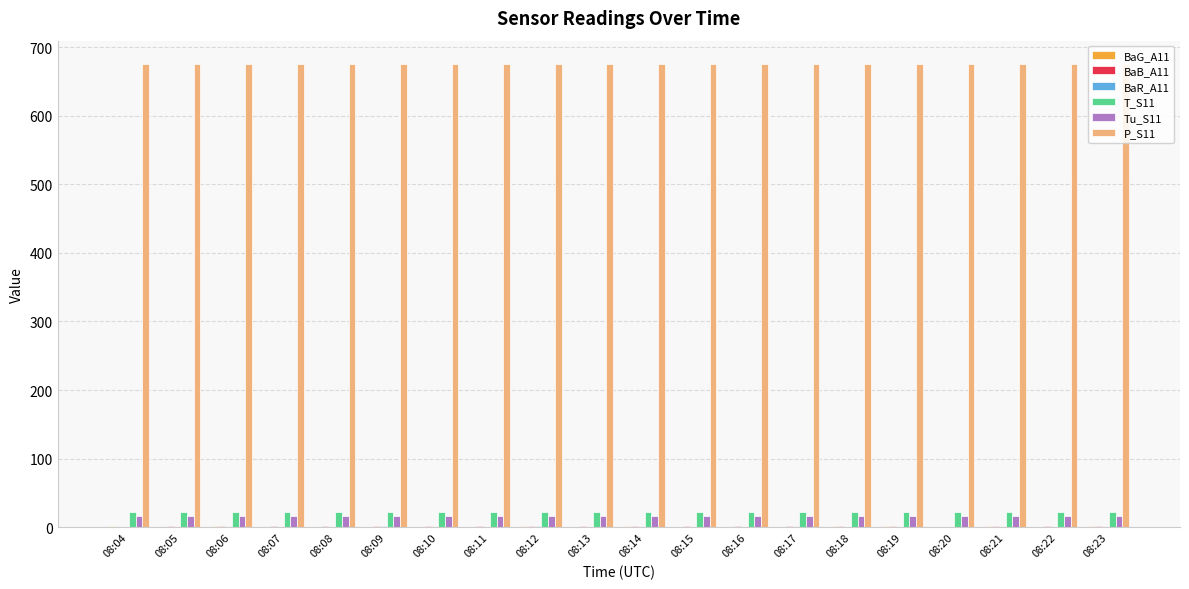

Which series has the largest total across all categories?

P_S11